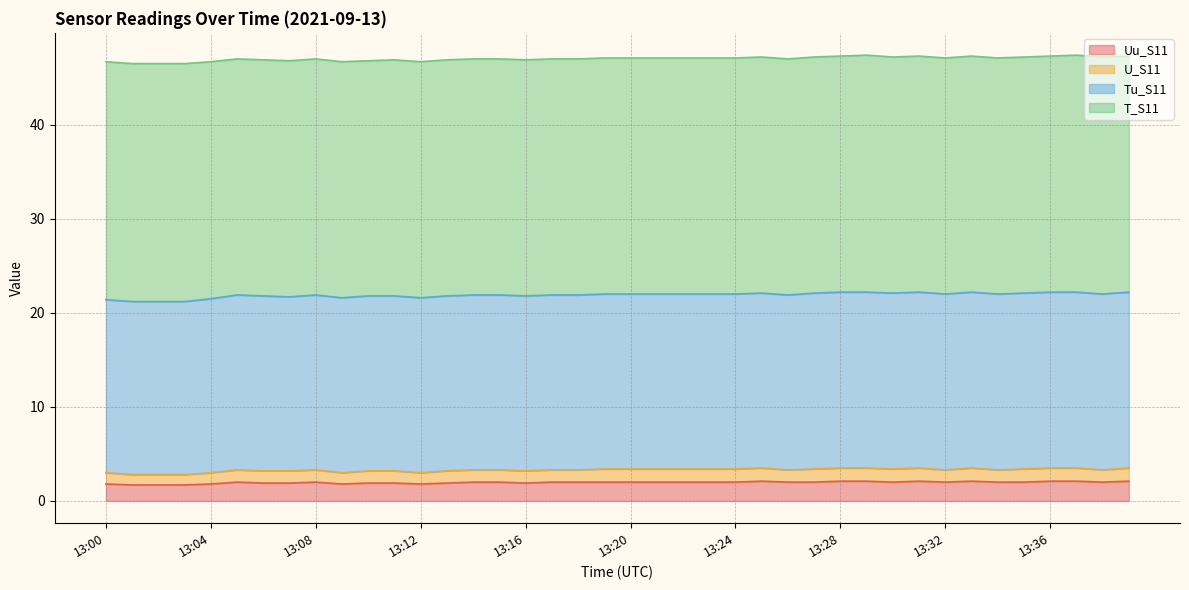

At which category is the sum across all series the highest?

13:29